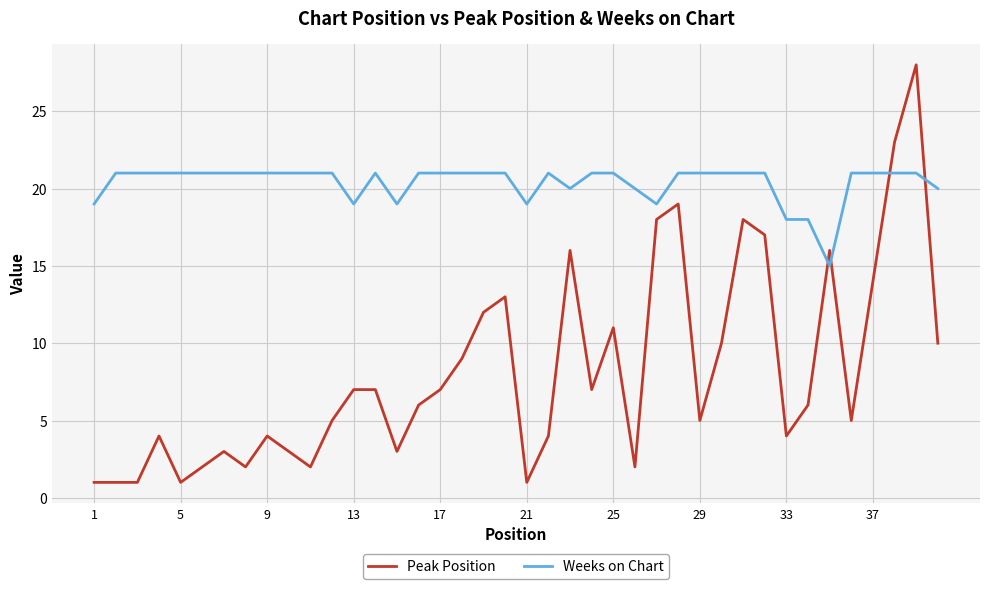

Which series has the largest range (max minus min)?

Peak Position